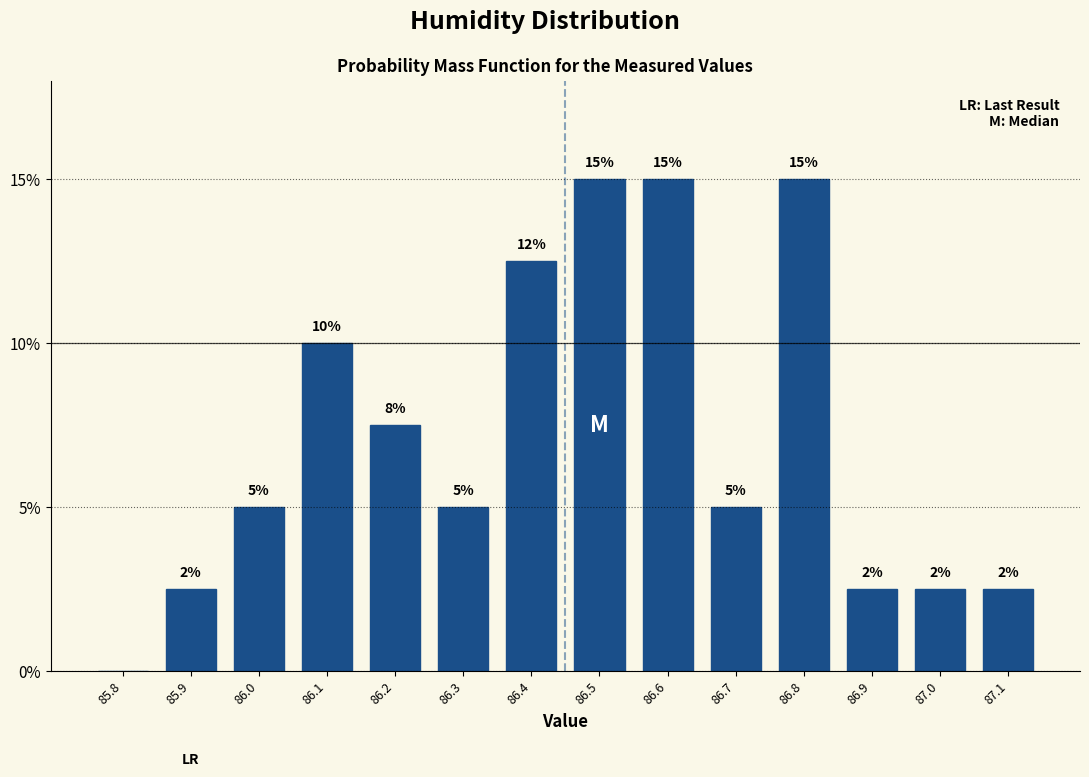

What is the change in value from 85.8 to 86.8?

+15.0